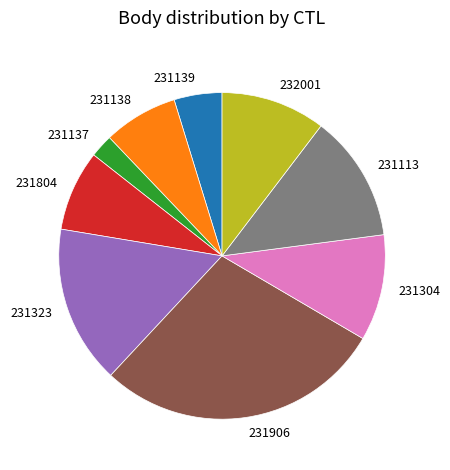

Do 231138 and 231304 together represent more than half of the pie?

No